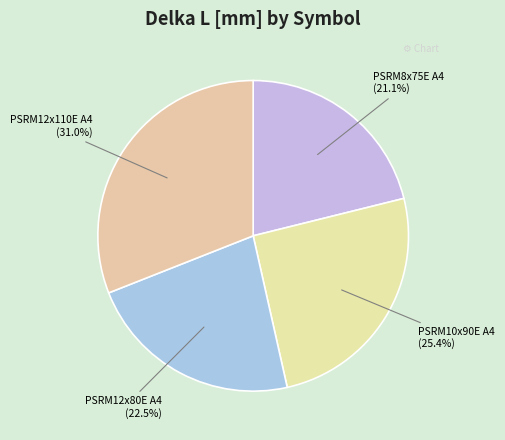

Does PSRM10x90E A4 represent more than half of the total?

No